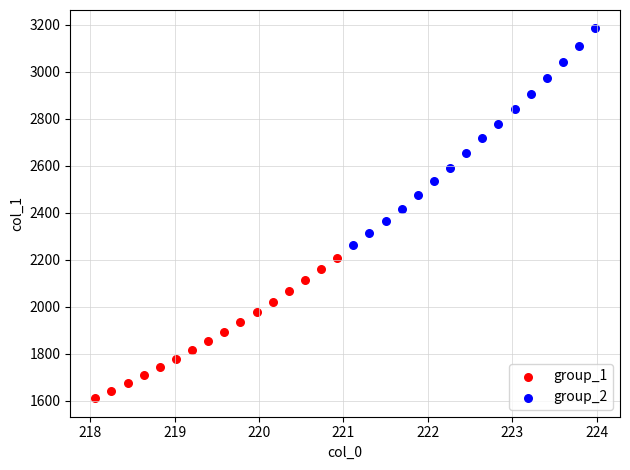

Which series reaches the maximum Y coordinate?

group_2